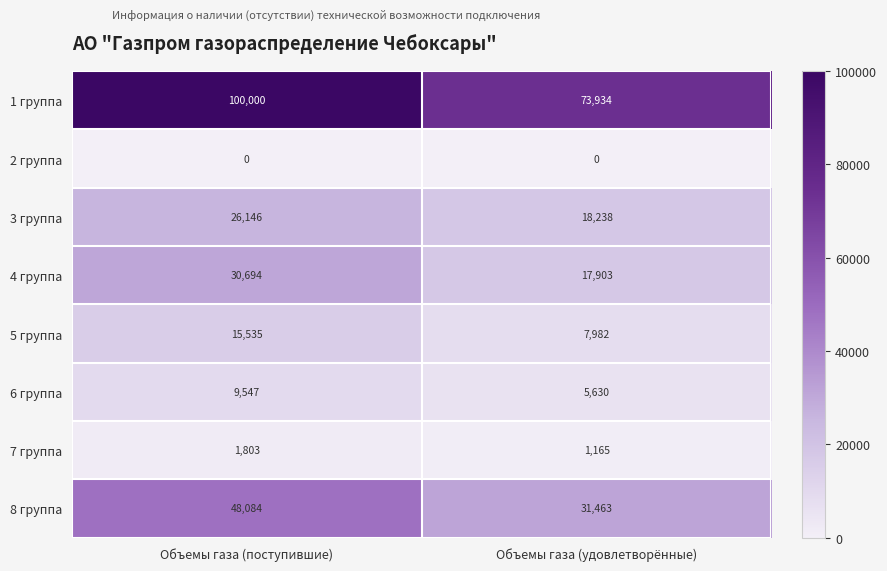

Which category has the highest value across all series?

Объемы газа (поступившие)